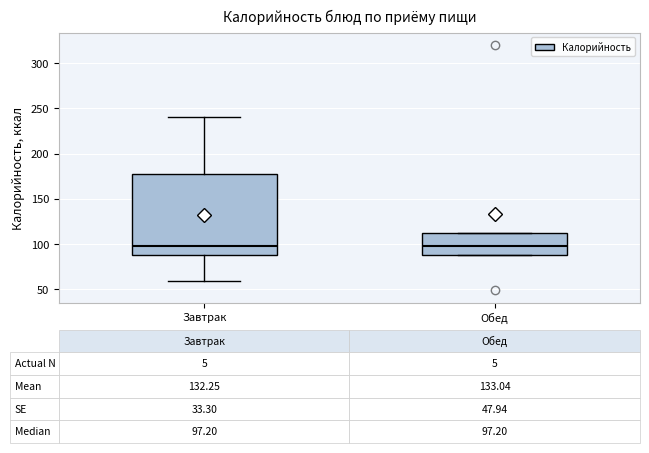

Comparing the boxes themselves (not the whiskers), which one is the tallest?

Завтрак